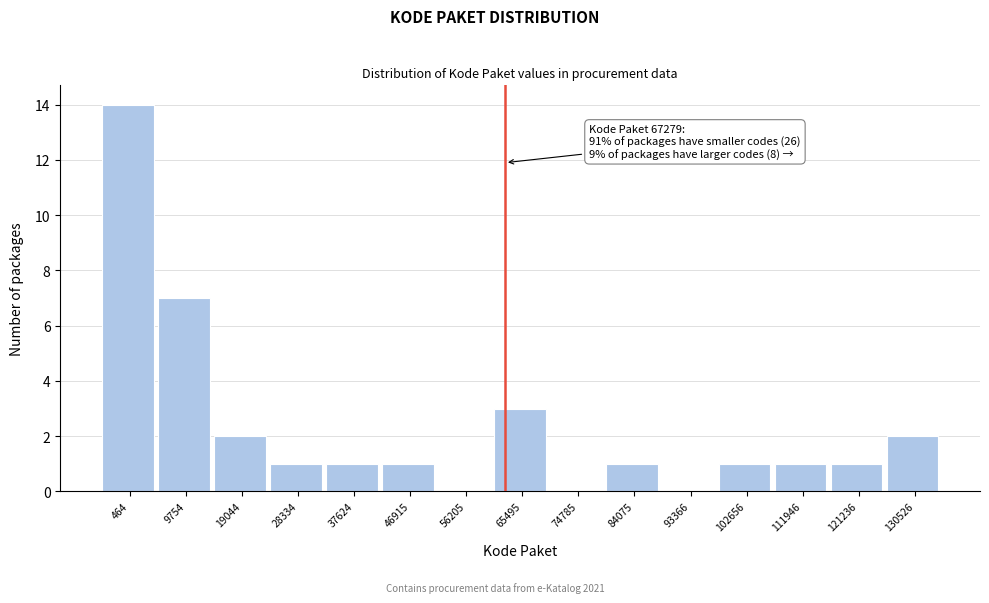

Reading left to right, what are all the values shown in this chart?

464=14	9754=7	19044=2	28334=1	37624=1	46915=1	56205=0	65495=3	74785=0	84075=1	93366=0	102656=1	111946=1	121236=1	130526=2